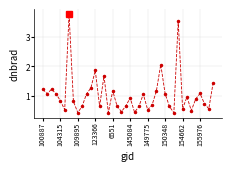

What is the difference between the maximum and minimum values?

3.4